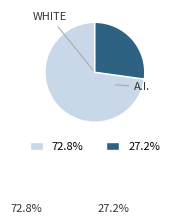

Does any single category account for the majority?

Yes